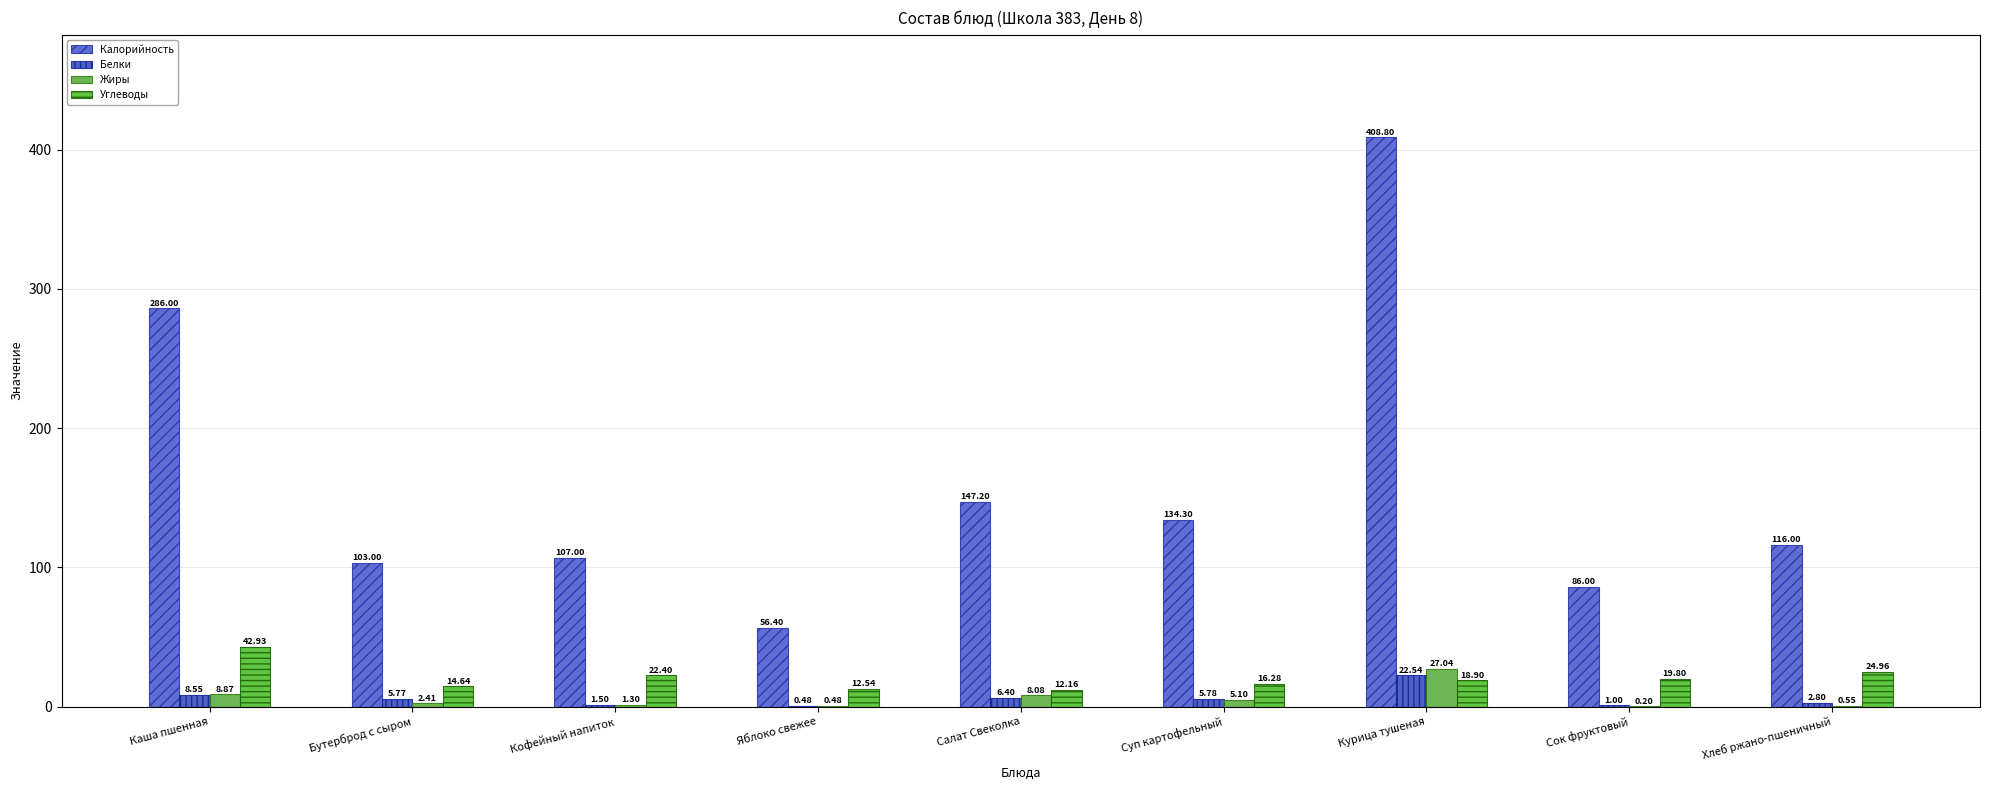

The value of Белки at Яблоко свежее is 0.8. True or false?

False